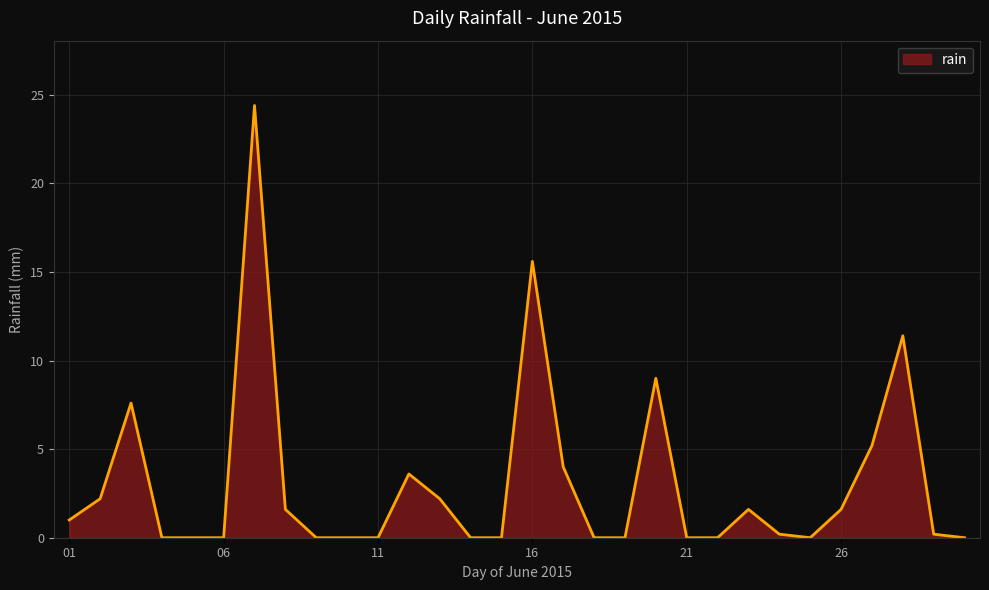

Reading left to right, what are all the values shown in this chart?

1.0	2.2	7.6	0.0	0.0	0.0	24.4	1.6	0.0	0.0	0.0	3.6	2.2	0.0	0.0	15.6	4.0	0.0	0.0	9.0	0.0	0.0	1.6	0.2	0.0	1.6	5.2	11.4	0.2	0.0